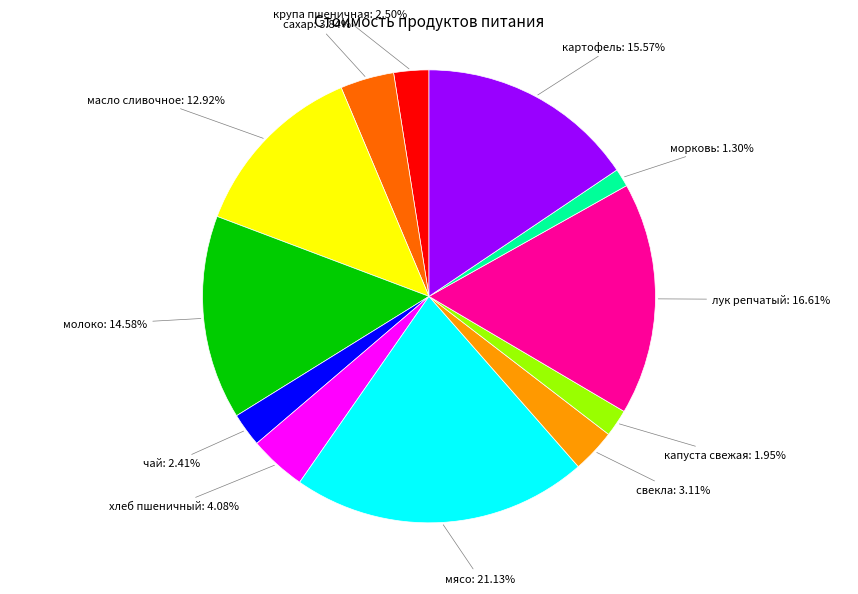

Is масло сливочное the majority of the pie?

No